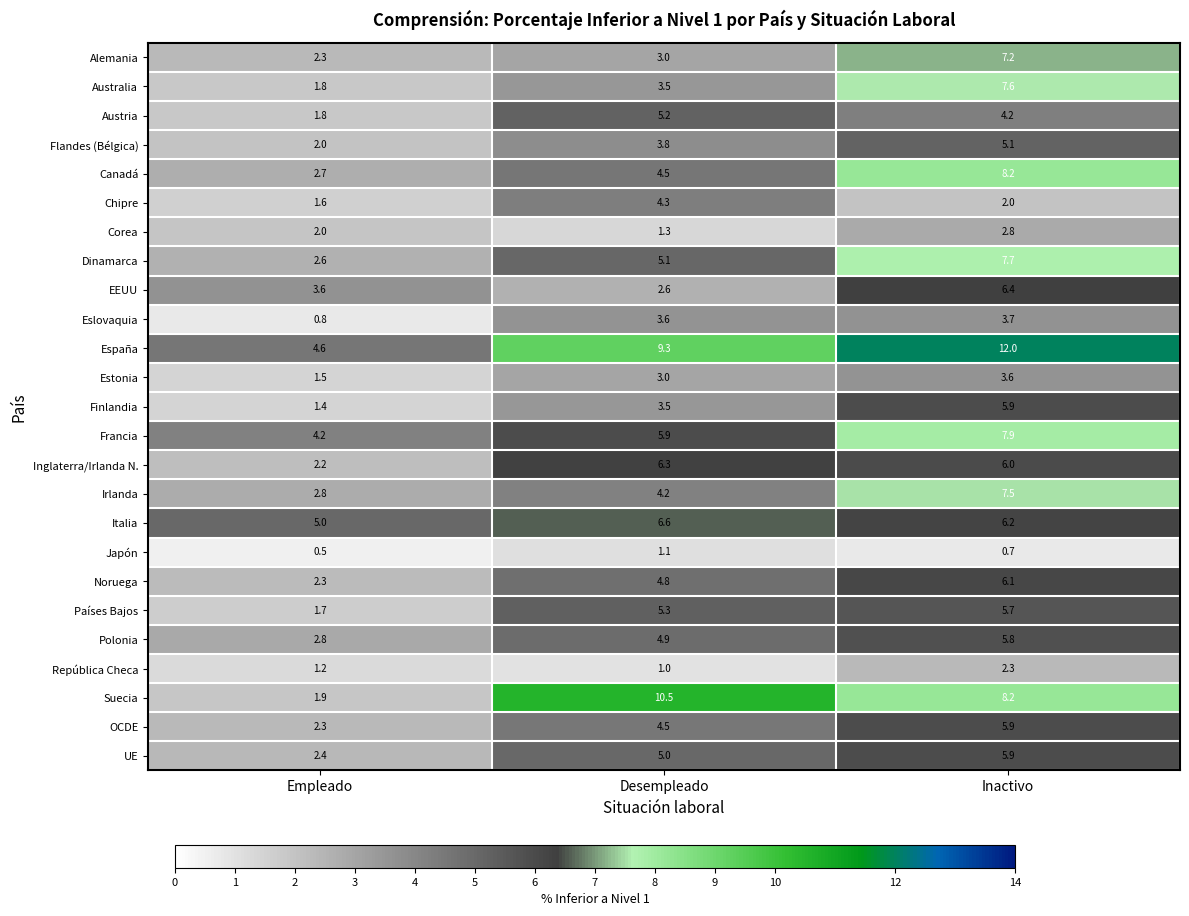

What is the highest value of the República Checa series?

2.3